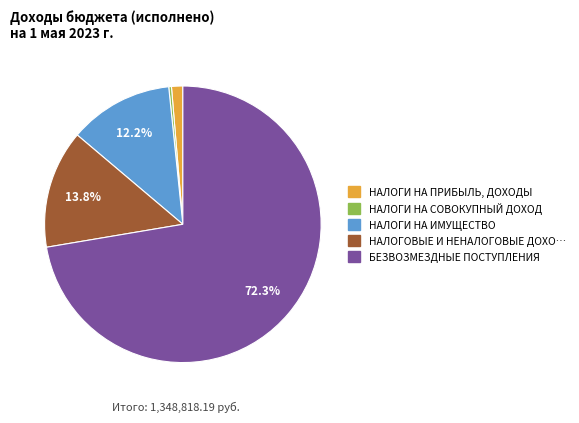

Is there any slice that represents more than half of the pie?

Yes